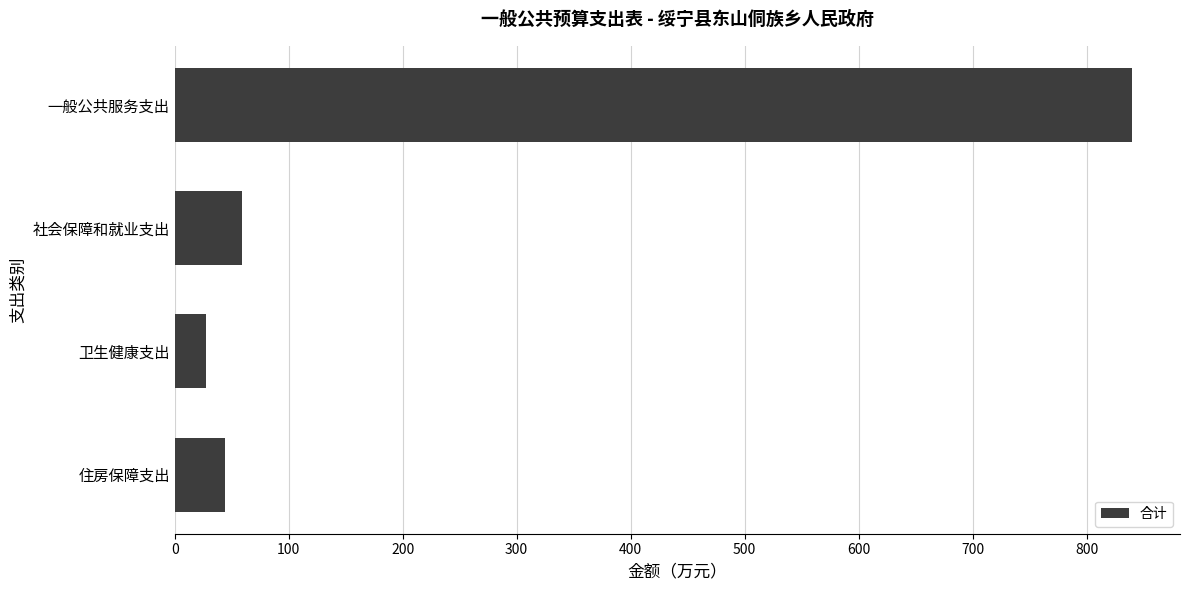

True or false: the data shows 27.5 at 卫生健康支出.

True